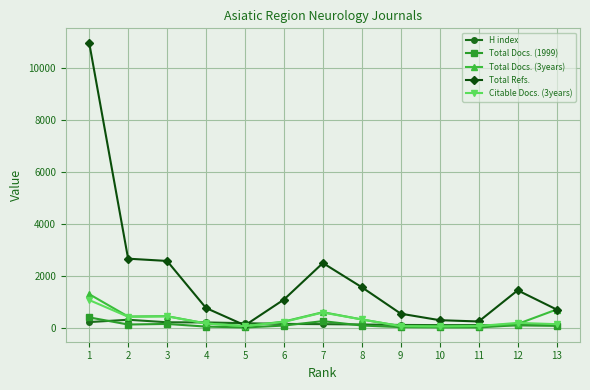

True or false: H index has more than 0 points higher than both neighbors.

True